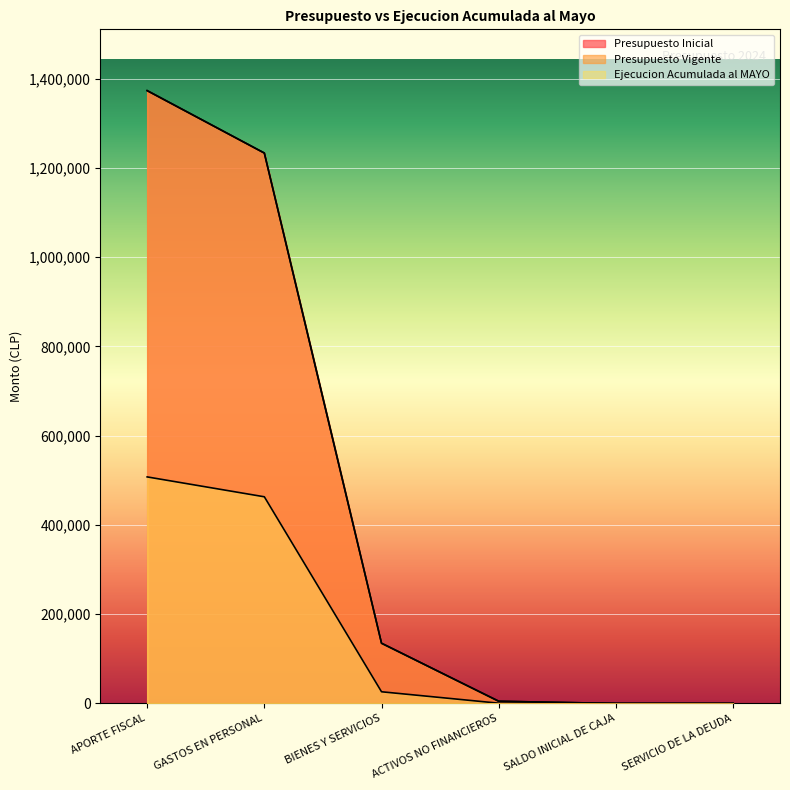

True or false: Ejecucion Acumulada al MAYO and Presupuesto Inicial intersect in this chart.

False